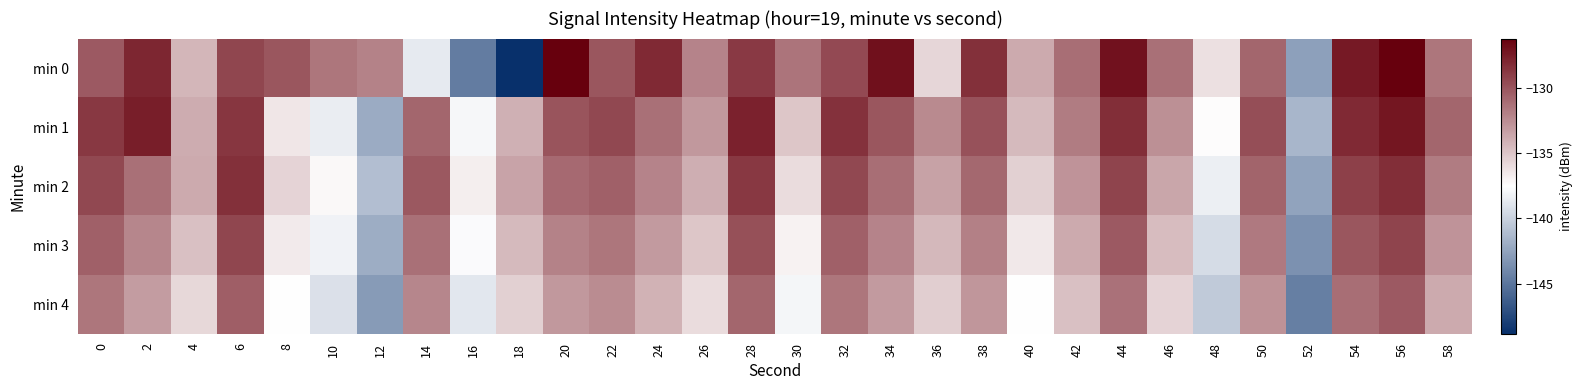

What is the total value across all series at 6?

-646.2